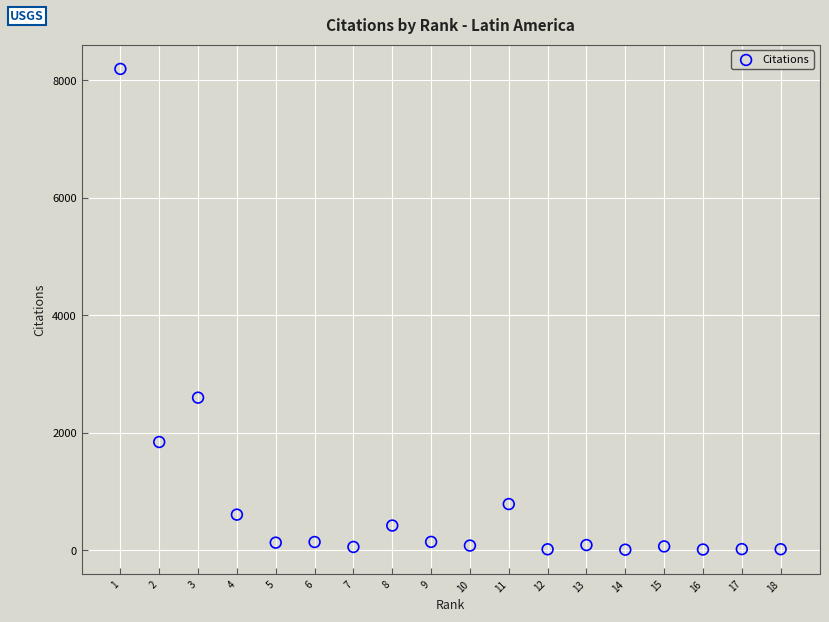

What Y value in the scatter plot is closest to 4101?

2597